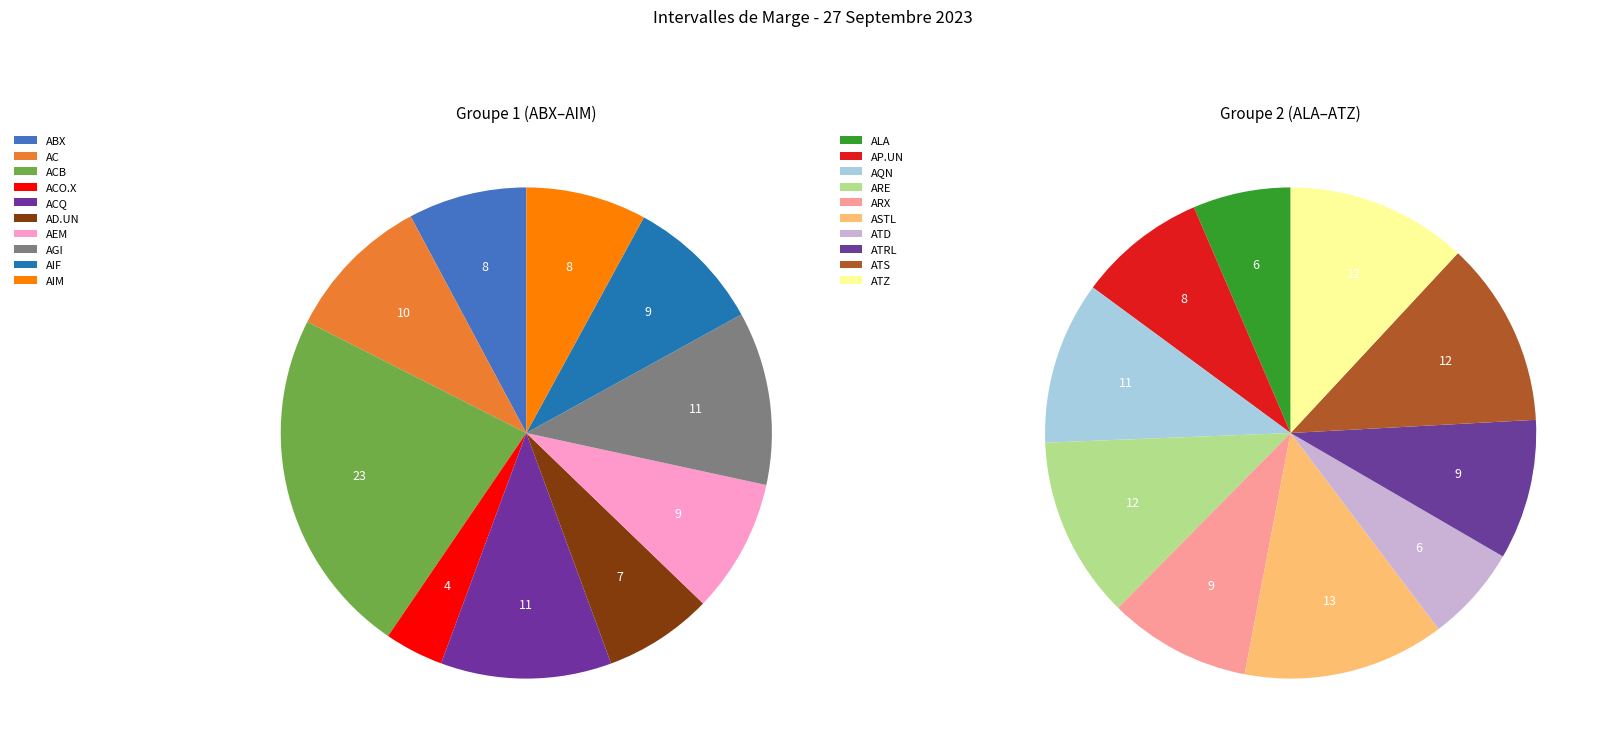

What is the largest slice in the pie chart?

ACB